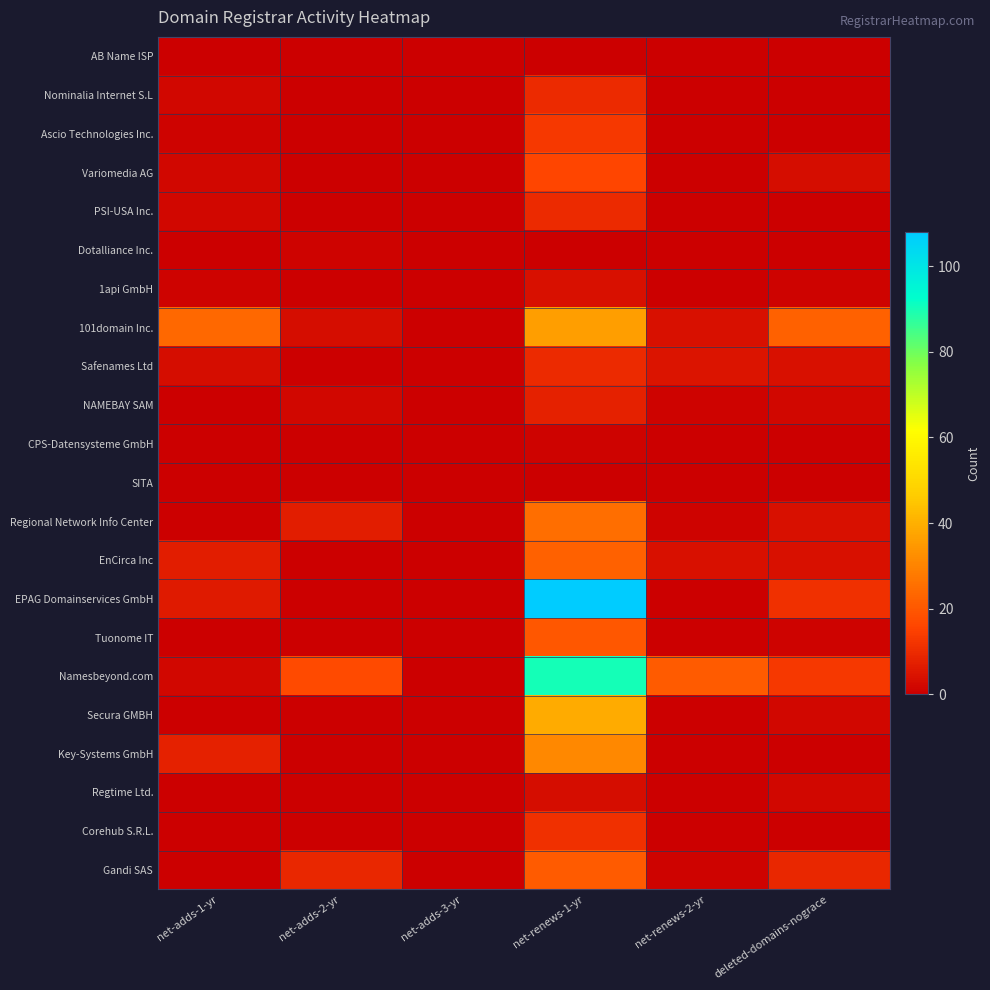

How many data points does each series have?

6